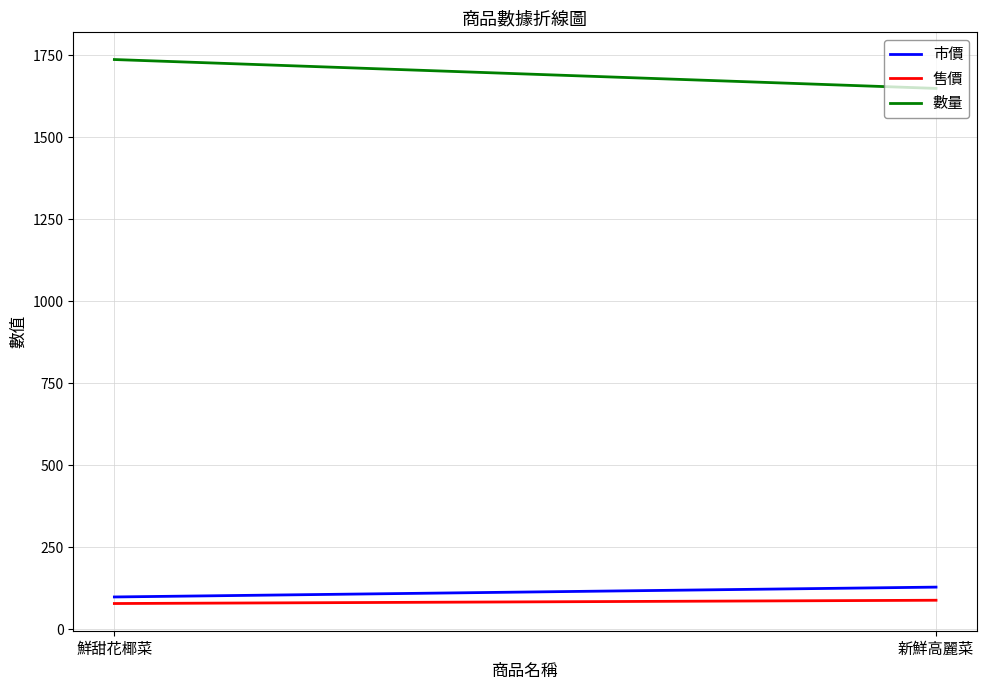

Which has a higher value, 鮮甜花椰菜 or 新鮮高麗菜?

新鮮高麗菜